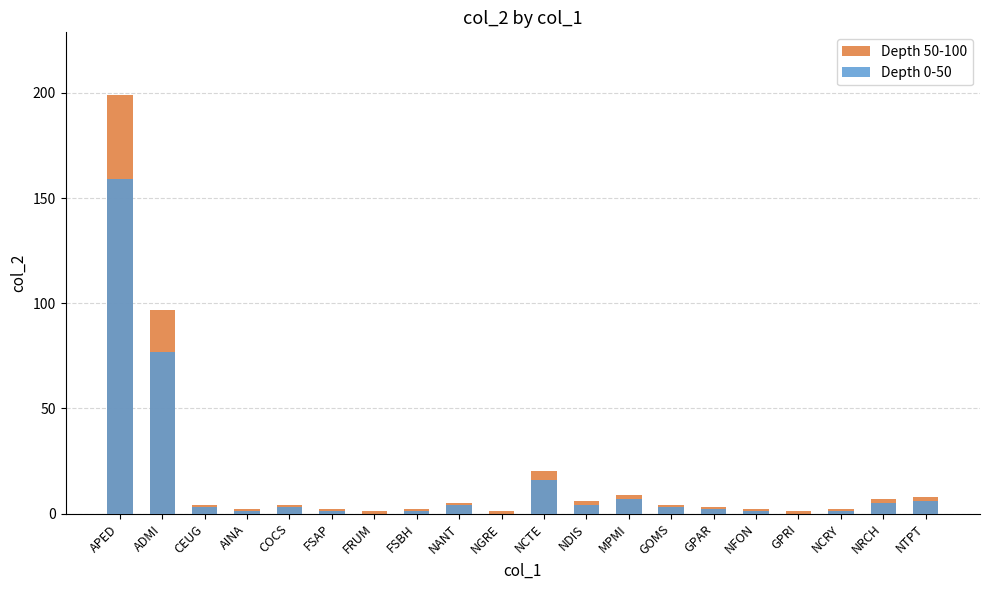

The Depth 0-50 series shows 5 at NRCH. True or false?

True